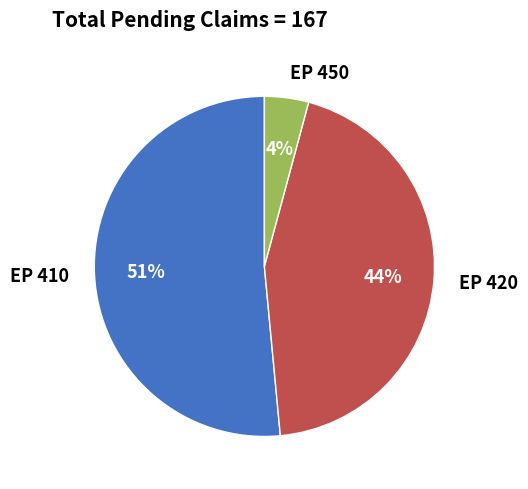

What percentage is the EP 450 slice, to the nearest percent?

4%